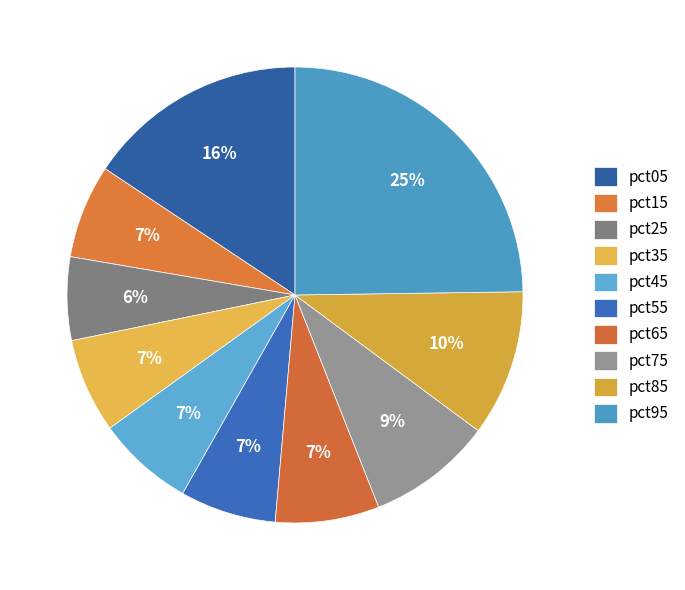

What is the smallest slice in the pie chart?

pct25